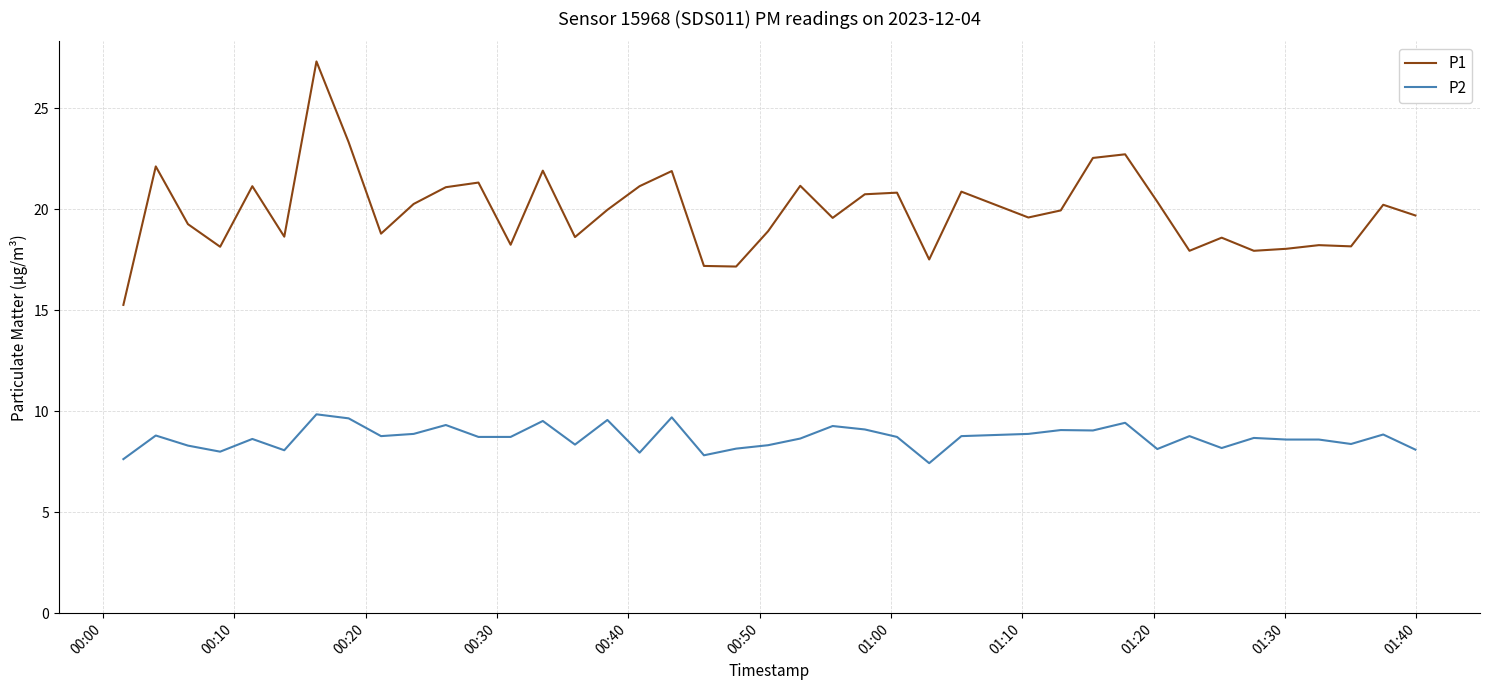

Which series has the largest total across all categories?

P1